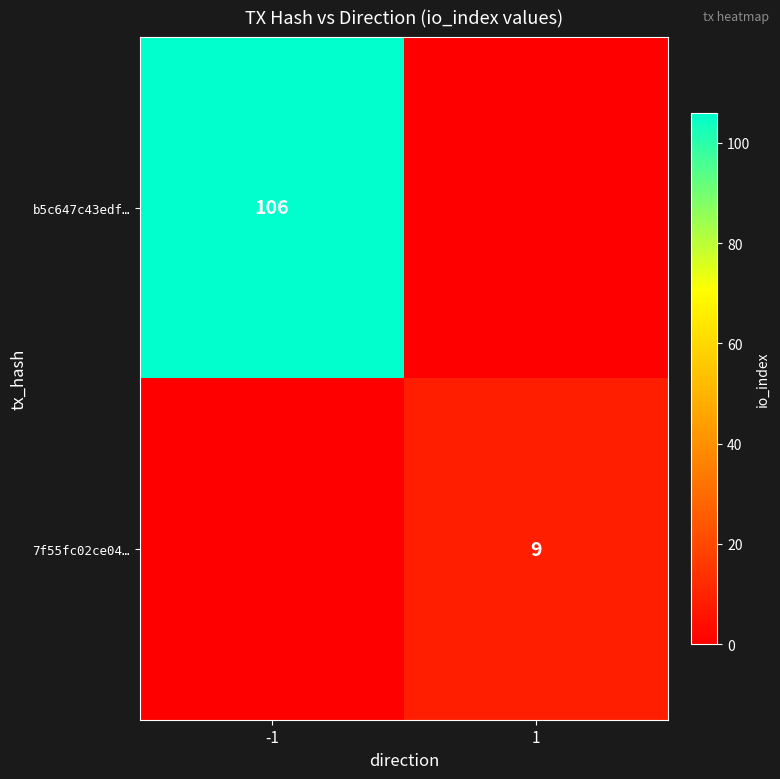

The value of 7f55fc02ce04… at 1 is 9. True or false?

True